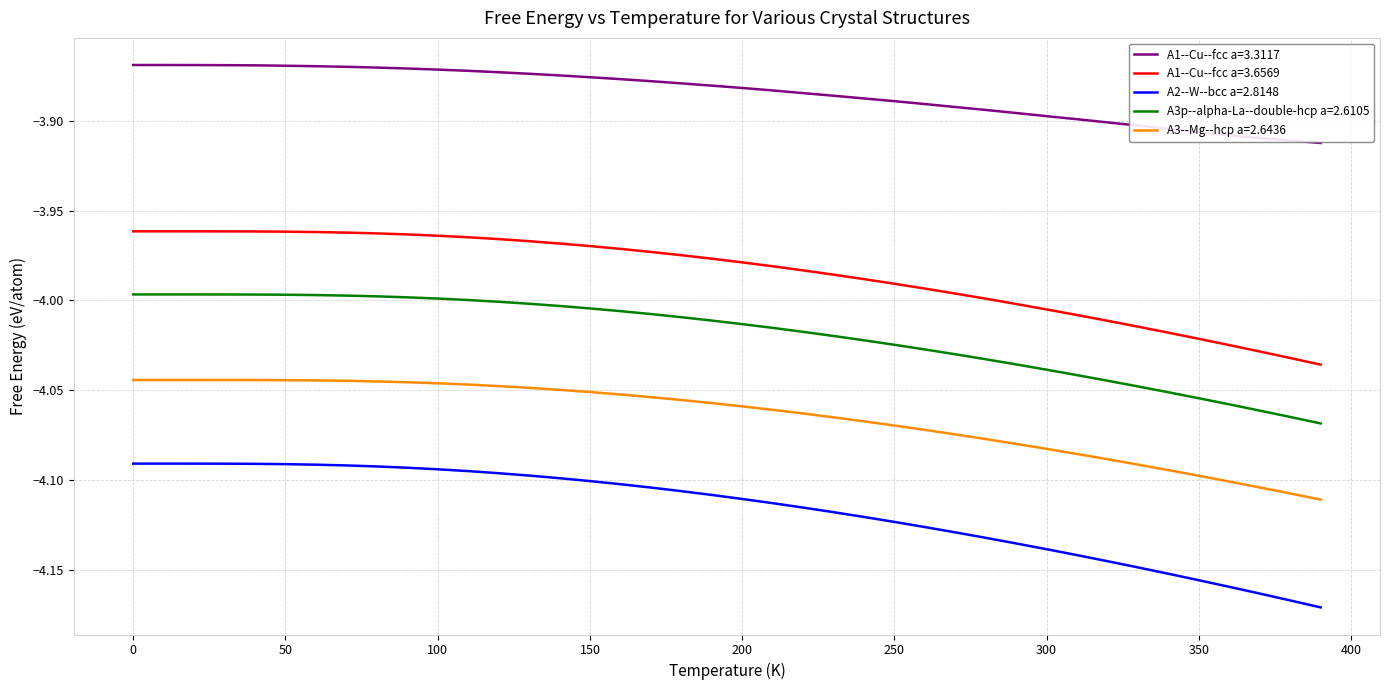

Does the chart display data point markers on the line(s)?

No